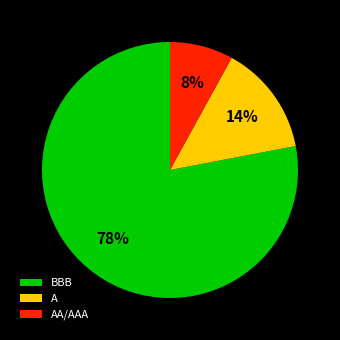

Between AA/AAA and BBB, which is larger?

BBB